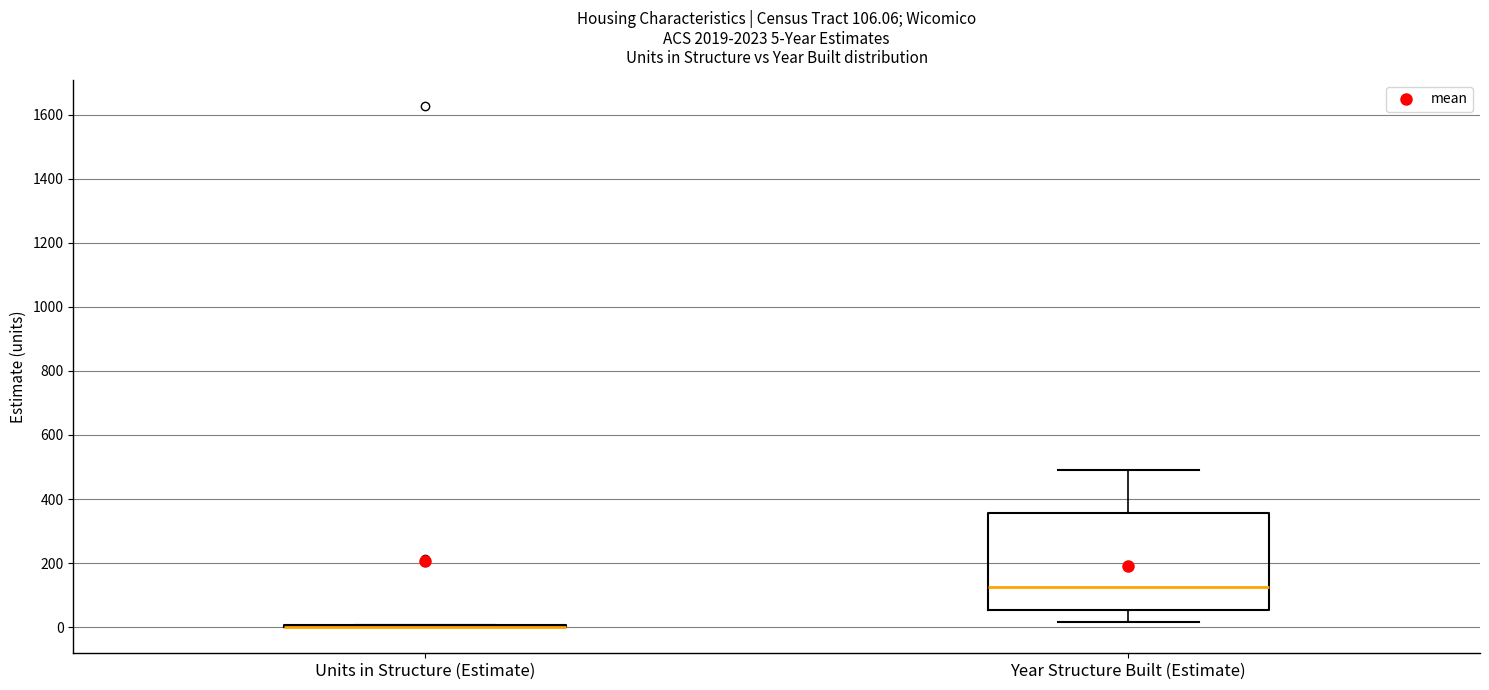

Comparing the boxes themselves (not the whiskers), which one is the tallest?

Year Structure Built (Estimate)